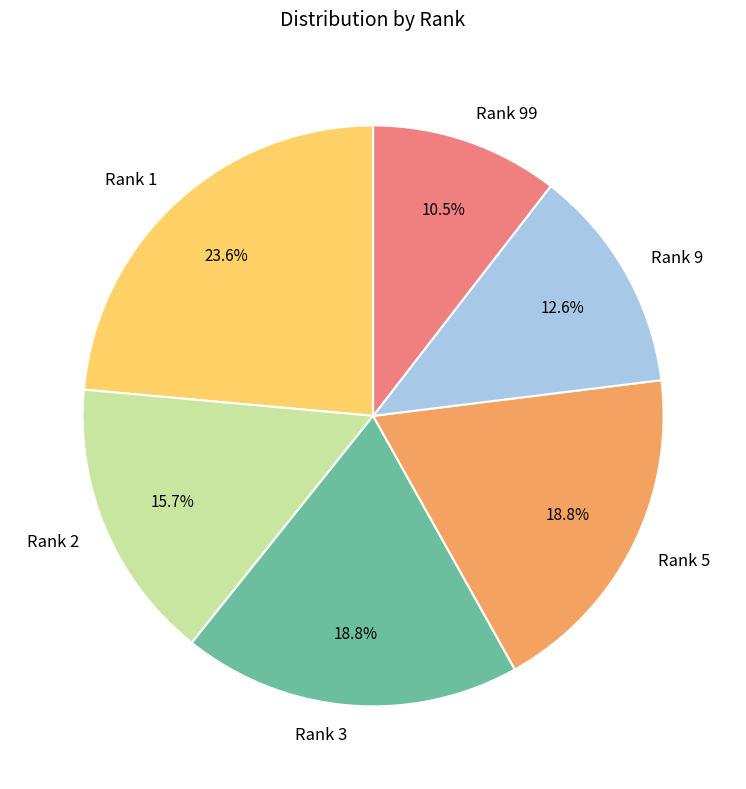

Does Rank 5 account for over 50% of the chart?

No